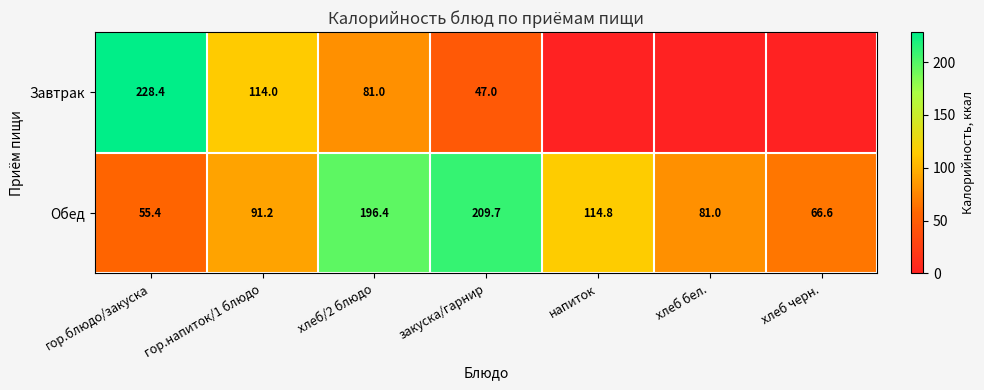

Where does the Обед series first go above 91?

гор.напиток/1 блюдо